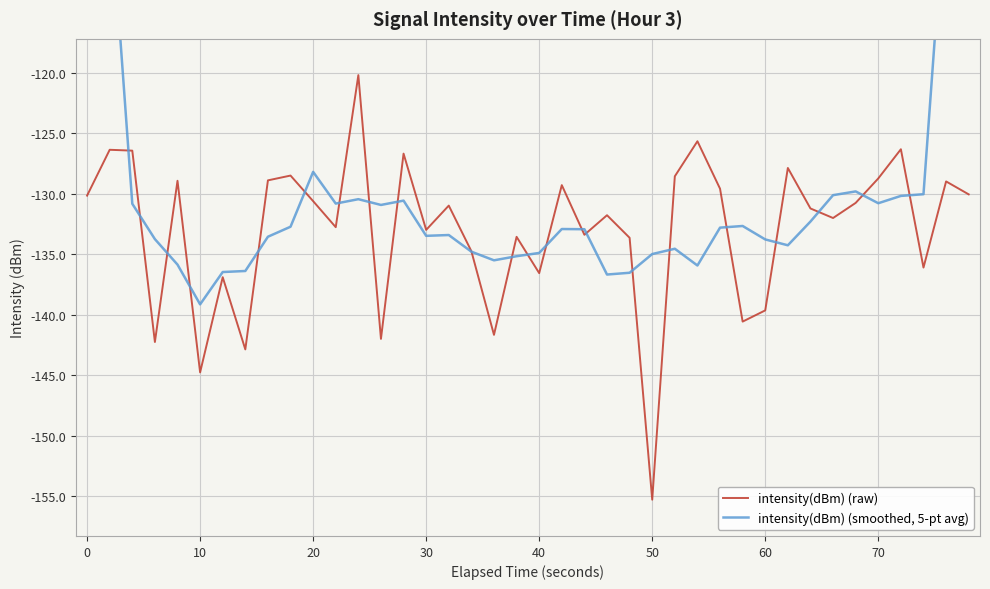

Is it true that intensity(dBm) (raw) equals -130.2 at 0?

True